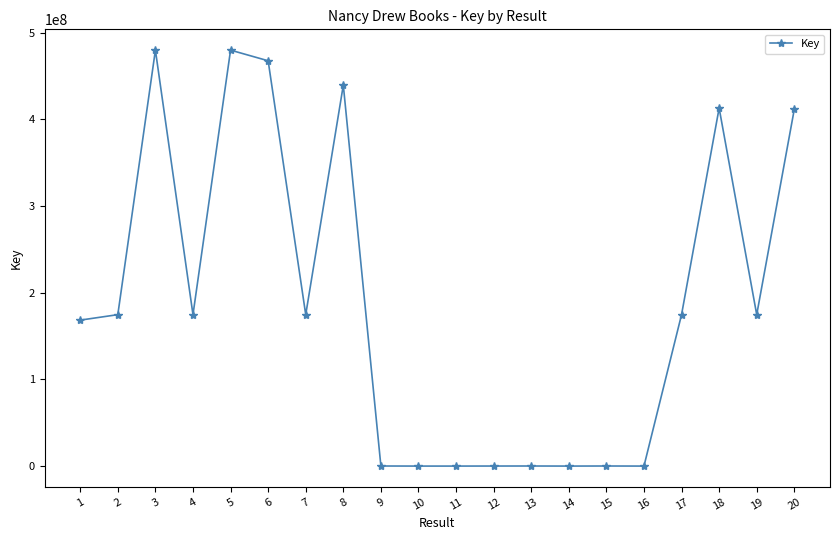

The chart shows a value of 285827262 at 1. True or false?

False